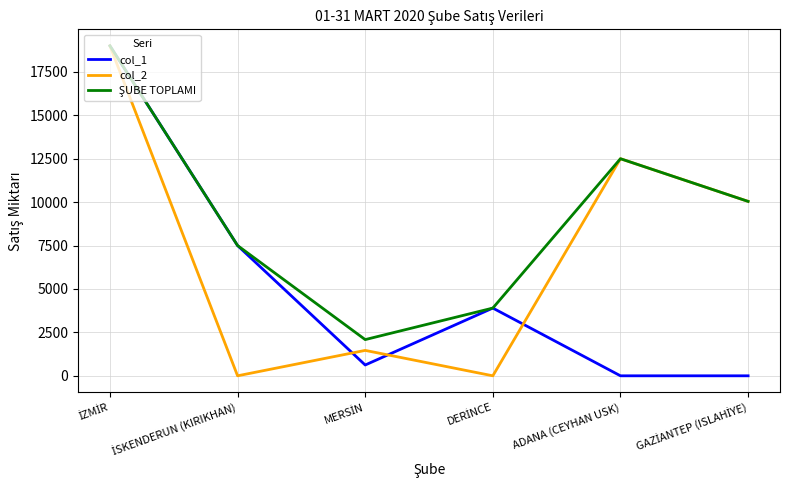

What is the label of the 4th point from the left?

DERİNCE